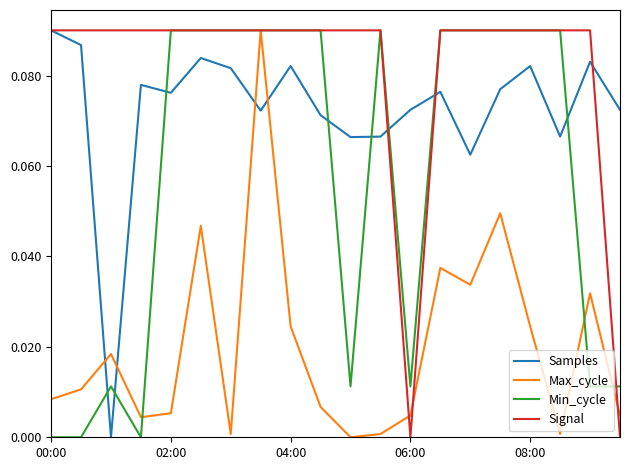

How many times do Min_cycle and Samples cross each other?

8